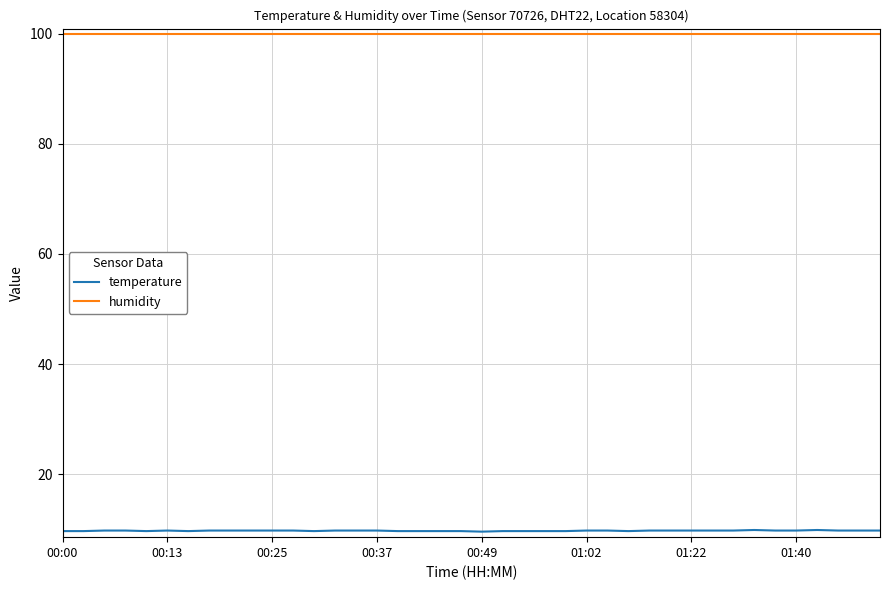

True or false: humidity and temperature cross at least once.

False